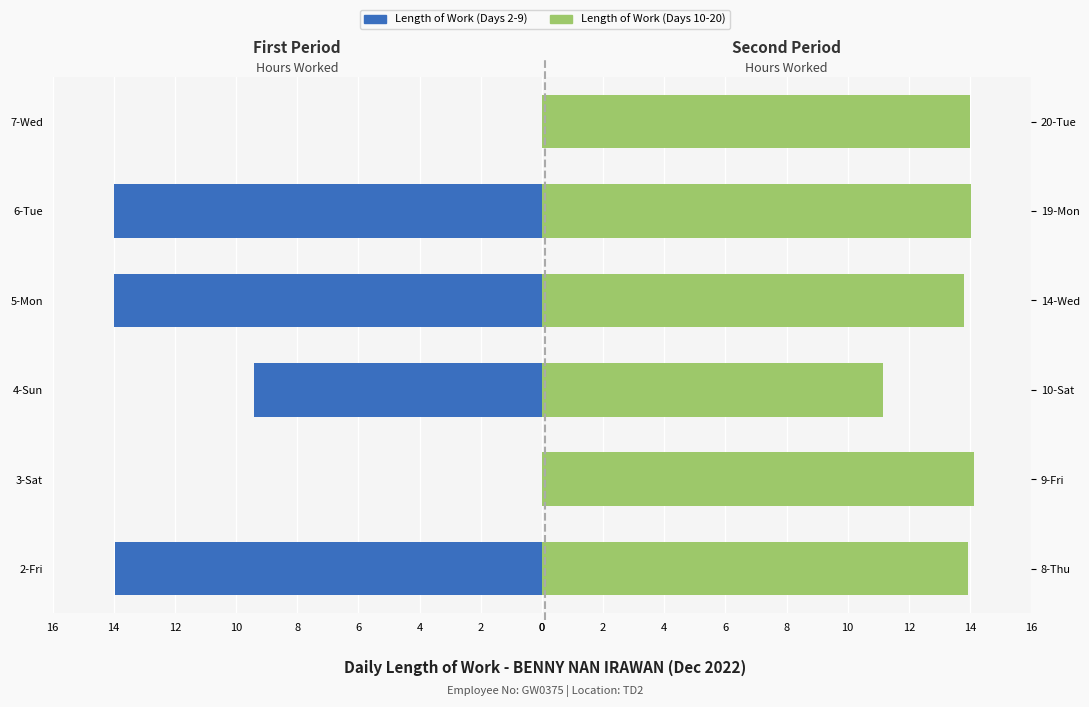

How many categories are shown in the chart?

6